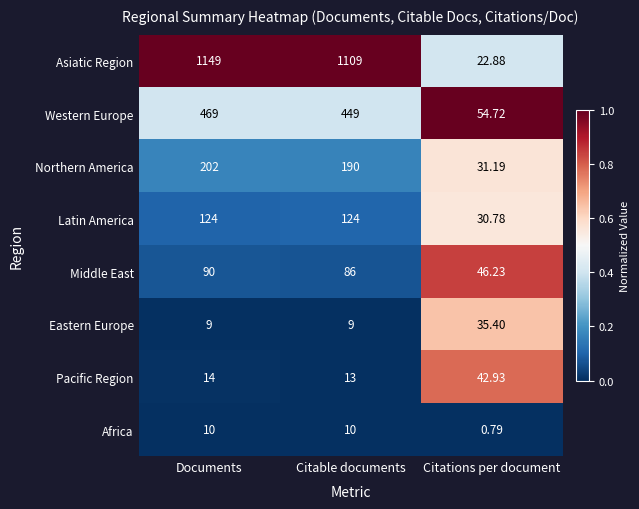

At which label is Latin America closest to 77?

Citations per document